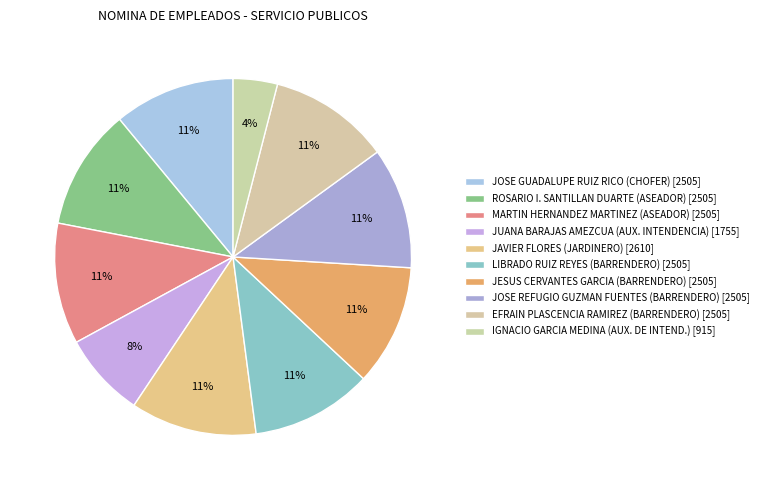

True or false: LIBRADO RUIZ REYES (BARRENDERO) accounts for 3% of the total.

False